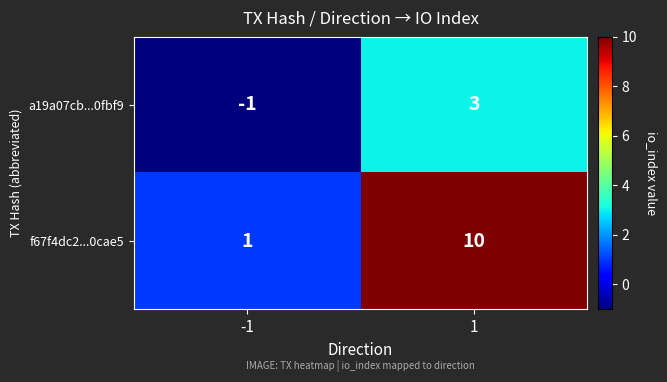

True or false: a19a07cb...0fbf9 has a value of -1 at -1.

True